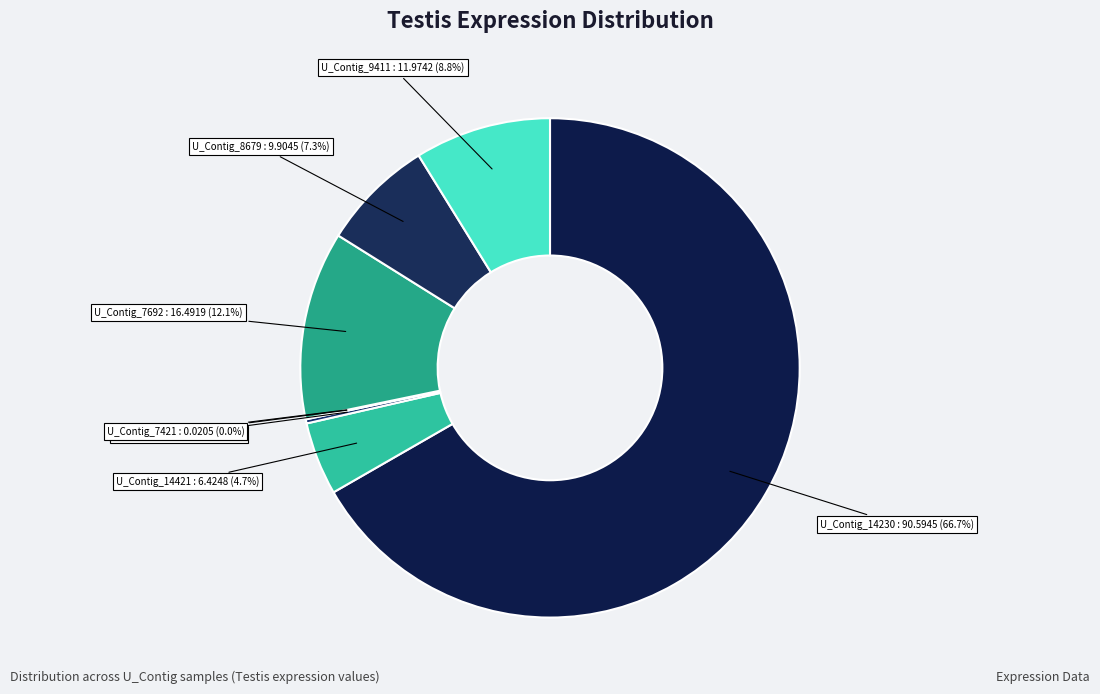

Does U_Contig_14230 represent more than half of the total?

Yes